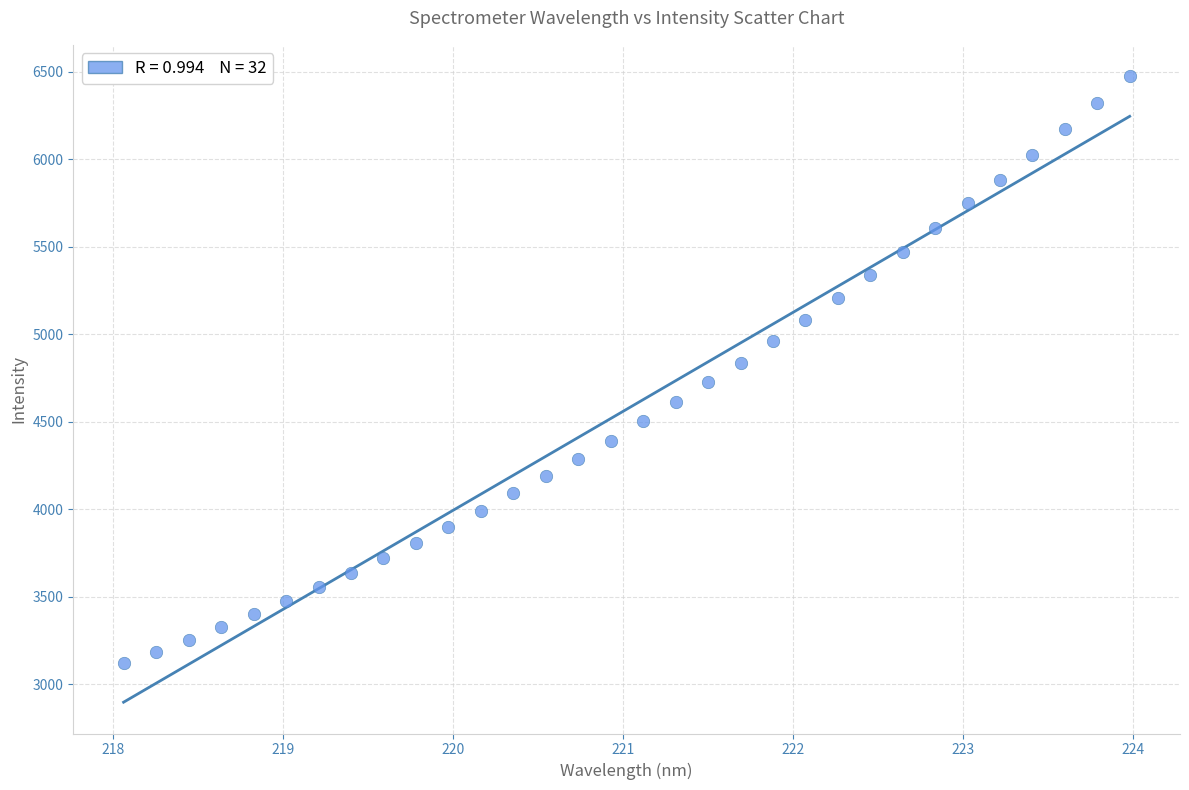

What is the range of X values (max minus min)?

5.9